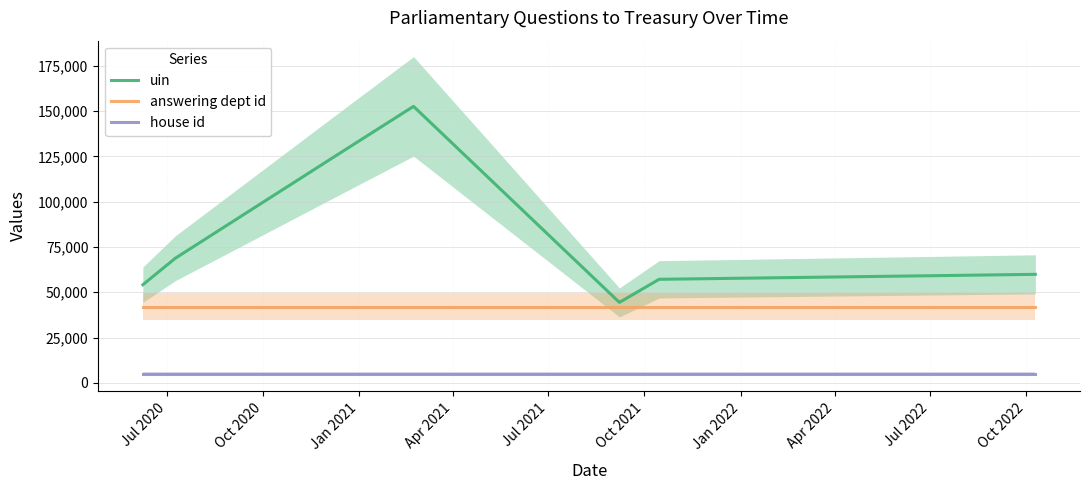

The value of answering dept id at Apr 2022 is 42000. True or false?

True